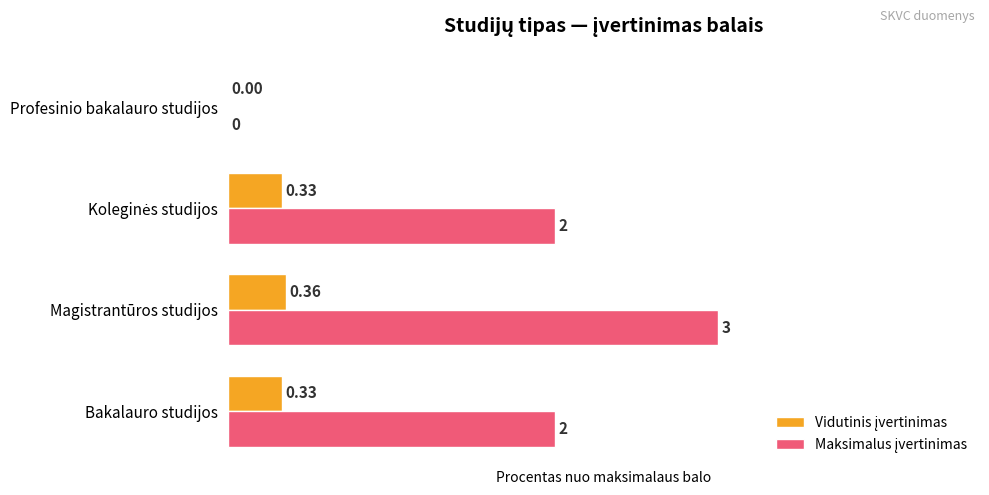

How many bars are there in each group?

2